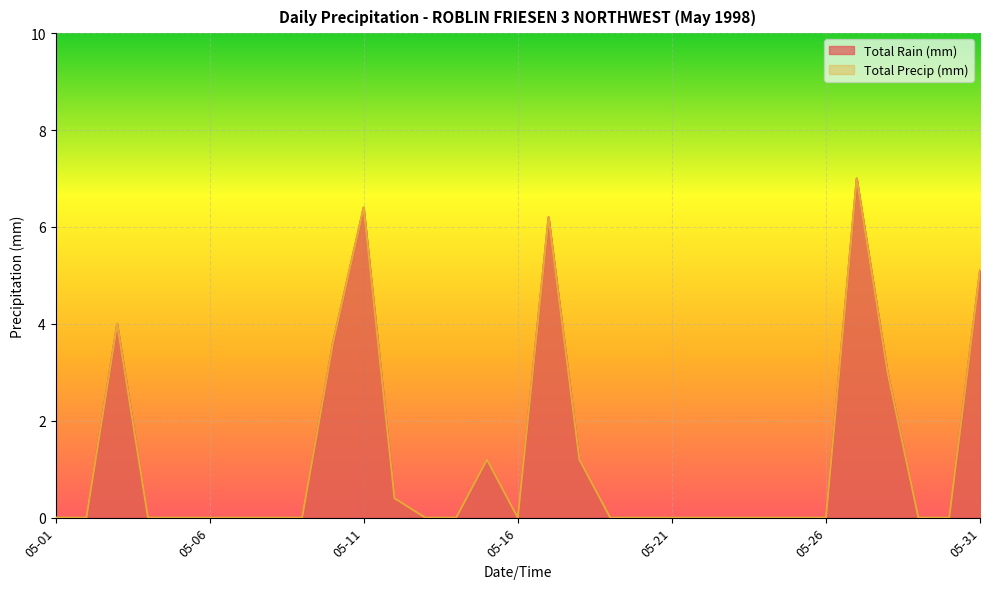

How many interior local peaks does the Total Precip (mm) series have?

5